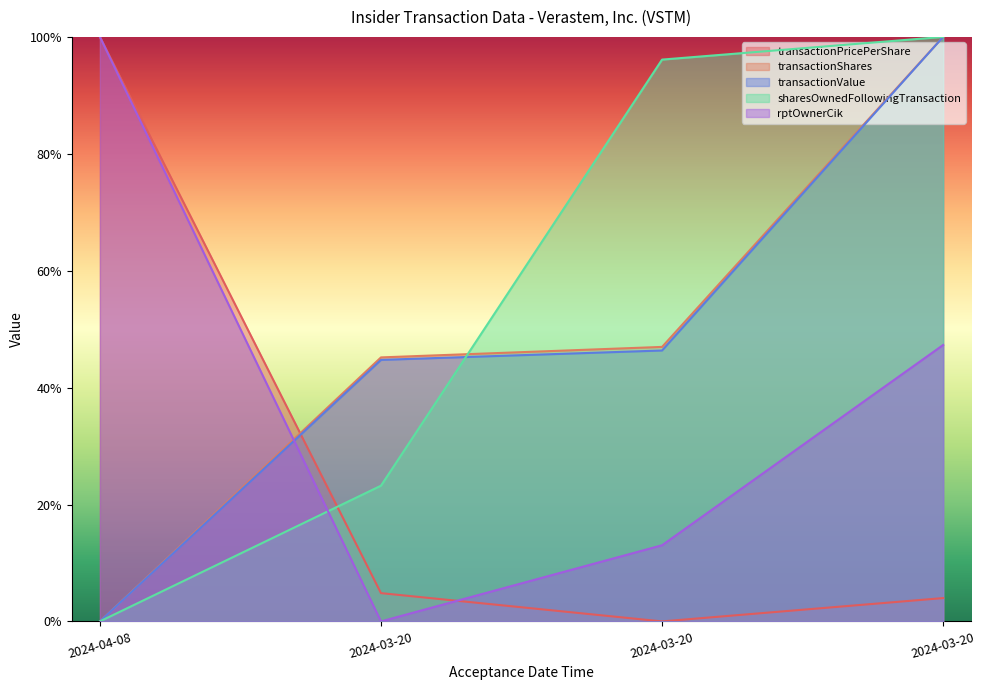

Reading left to right, list all the values displayed in this chart.

transactionPricePerShare: 100.0	4.8	0.0	4.0
transactionShares: 0.0	45.2	47.0	100.0
transactionValue: 0.0	44.7	46.3	100.0
sharesOwnedFollowingTransaction: 0.0	23.2	96.1	100.0
rptOwnerCik: 100.0	0.0	13.0	47.3